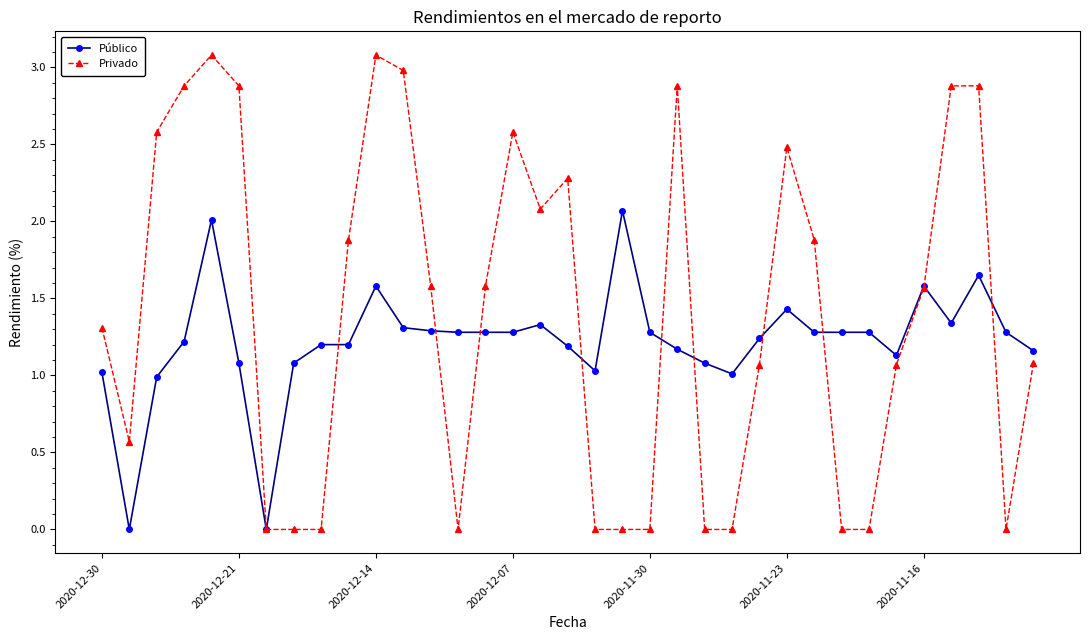

What is the greatest value displayed?

3.1